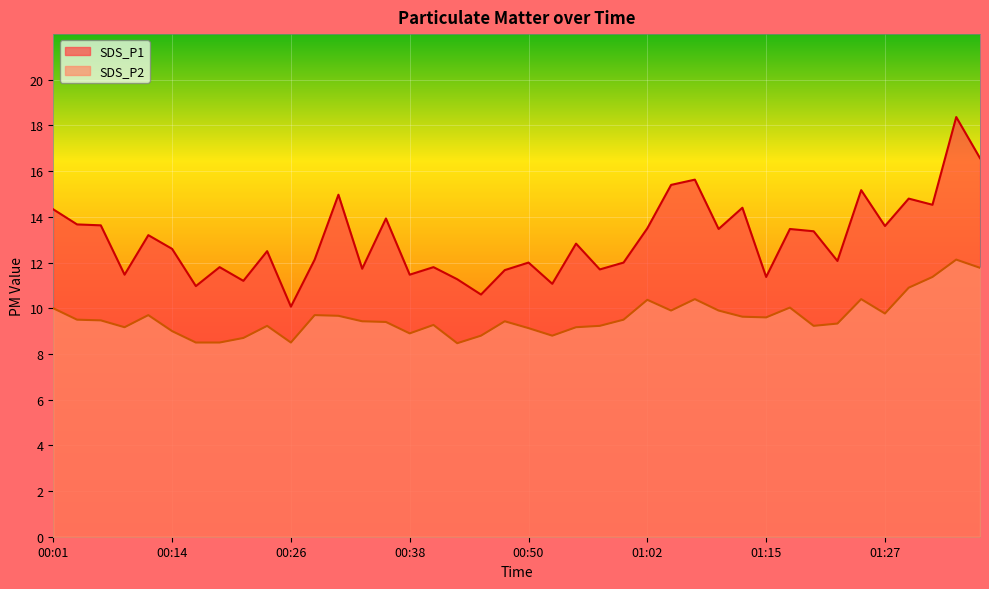

How many series are shown in this chart?

2